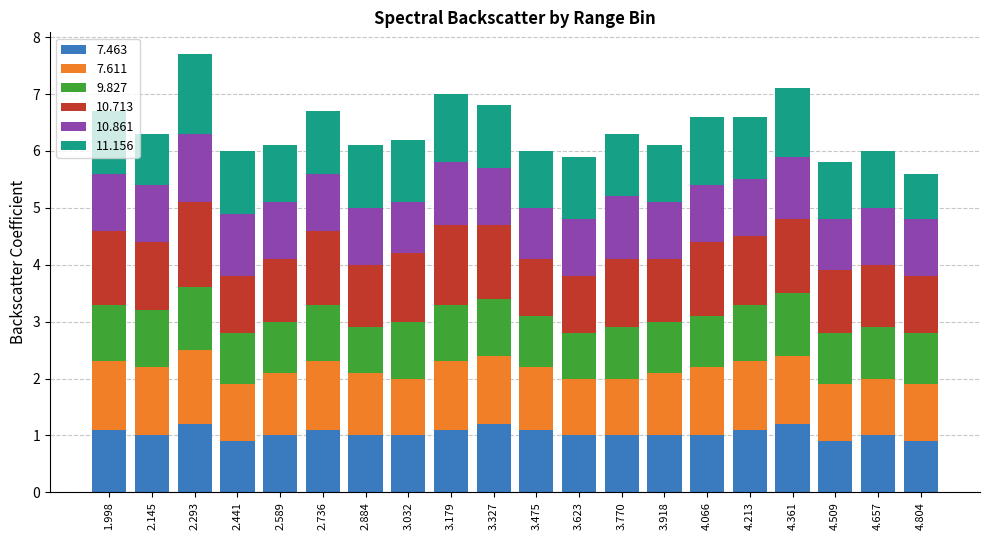

What is the maximum value for 7.463?

1.2